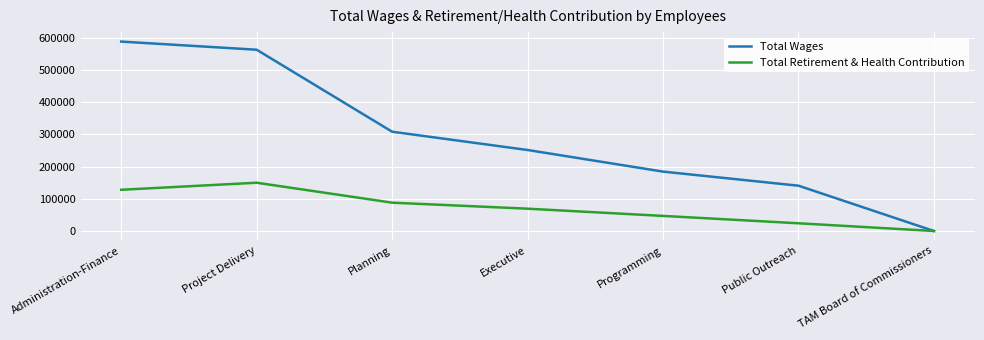

Reading left to right, extract all data points from this chart.

Total Wages: 588507	563218	308497	251681	184529	140757	0
Total Retirement & Health Contribution: 128080	150006	88060	69352	46905	24012	0